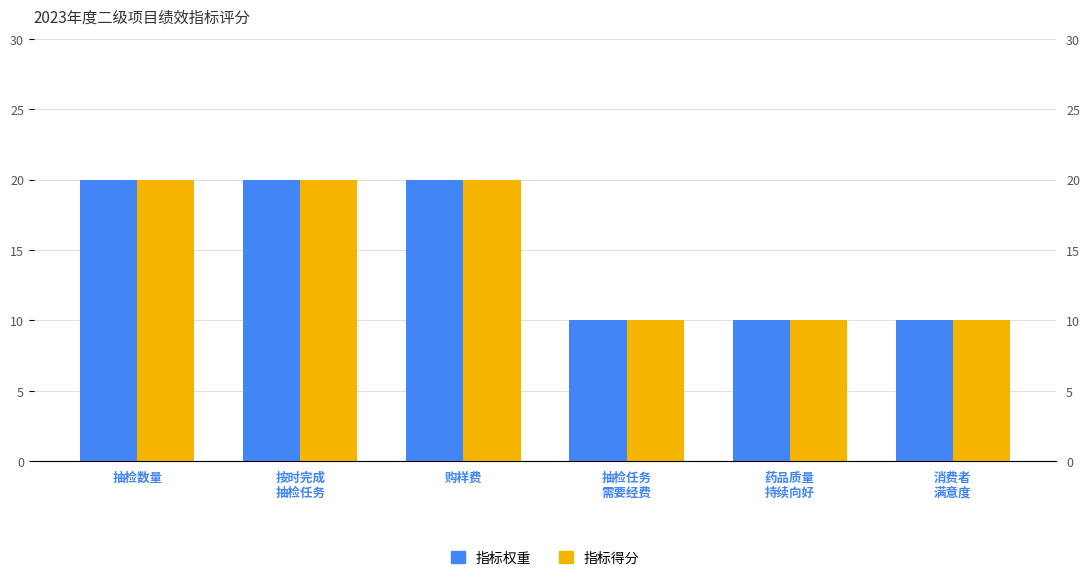

List the series in order of their peak value, highest first.

指标权重, 指标得分